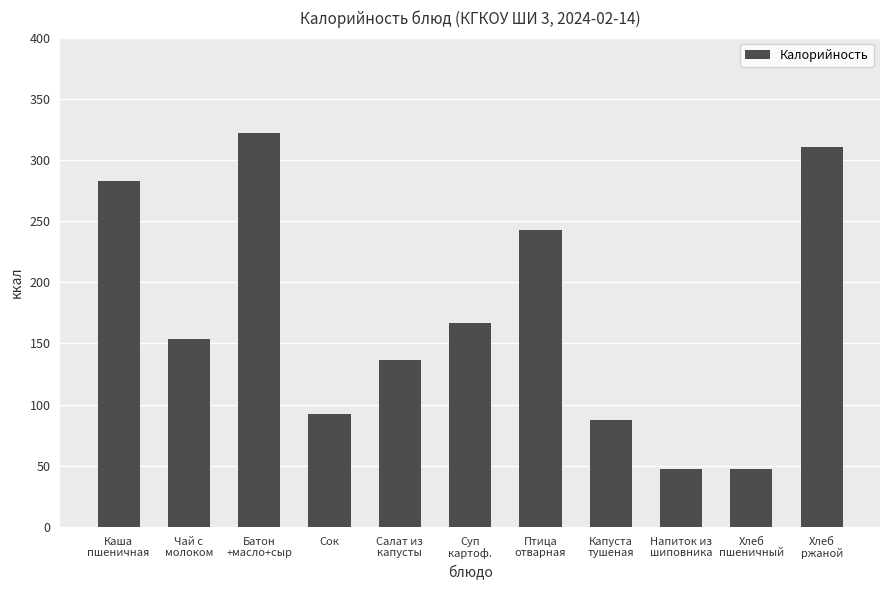

What is the label of the 9th bar from the left?

Напиток из
шиповника